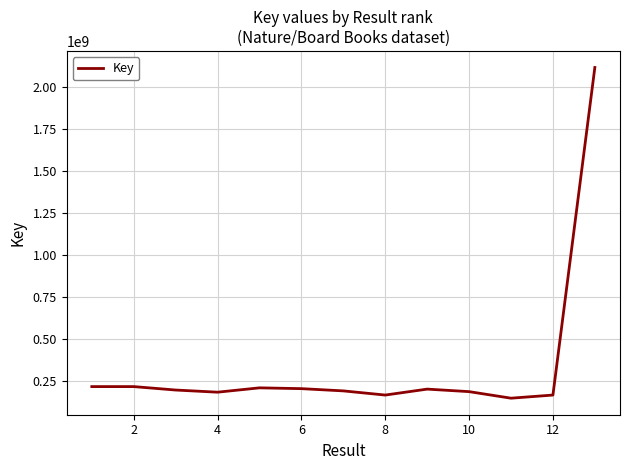

What is the difference between the maximum and minimum values?

1969234985